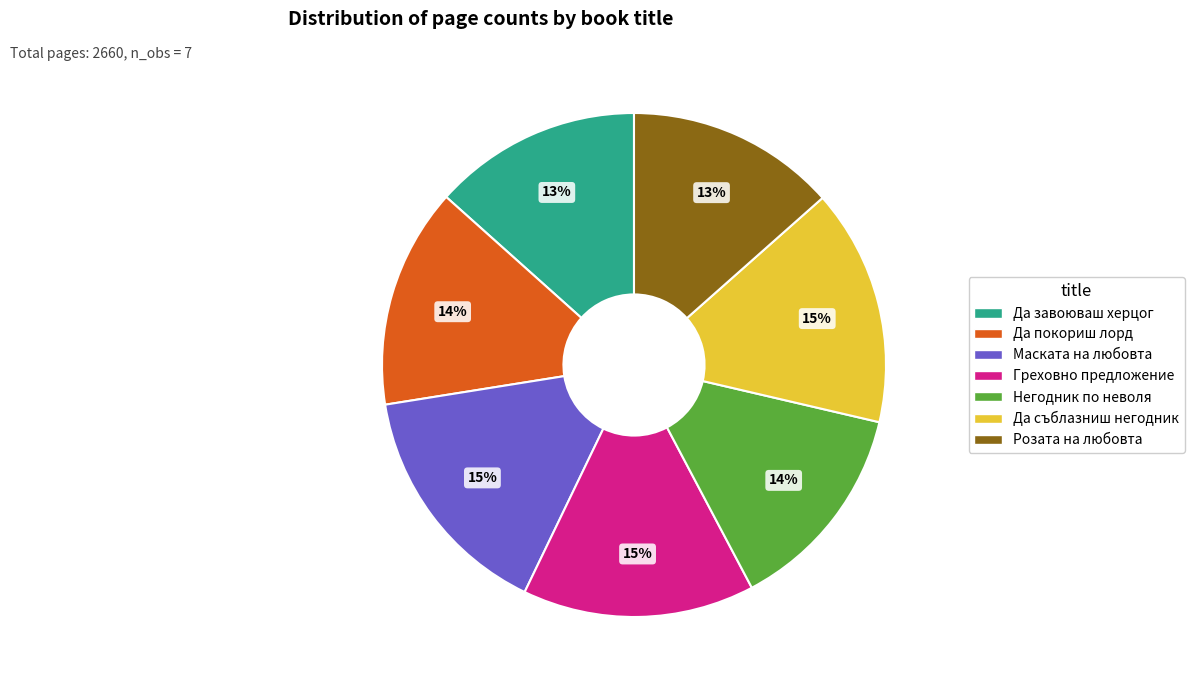

Count the number of slices in the pie.

7